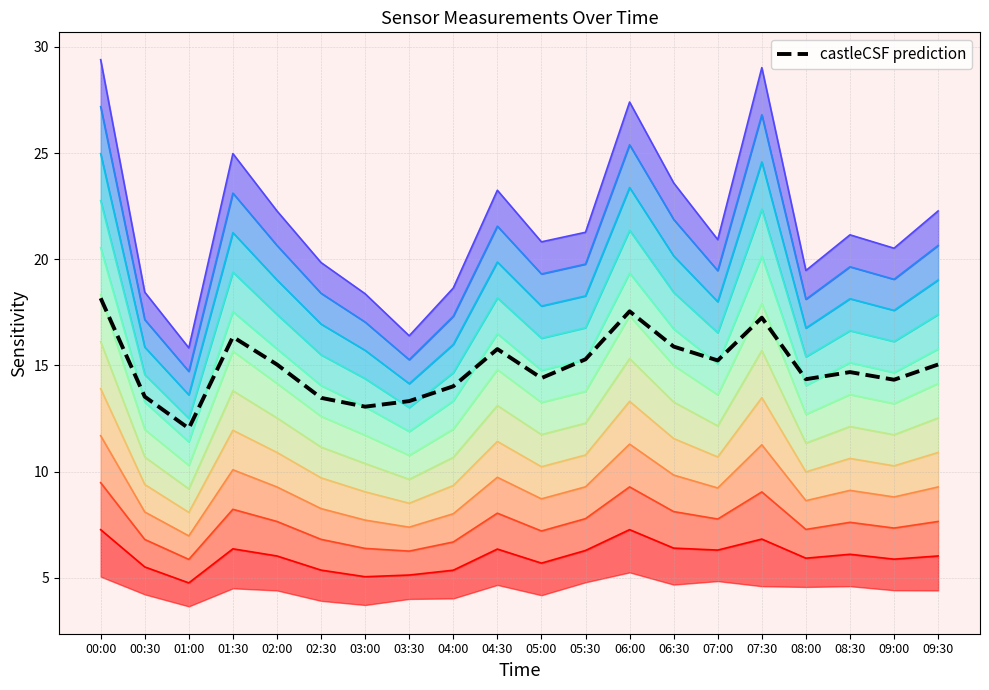

True or false: the data shows 3.8 at 03:30.

False